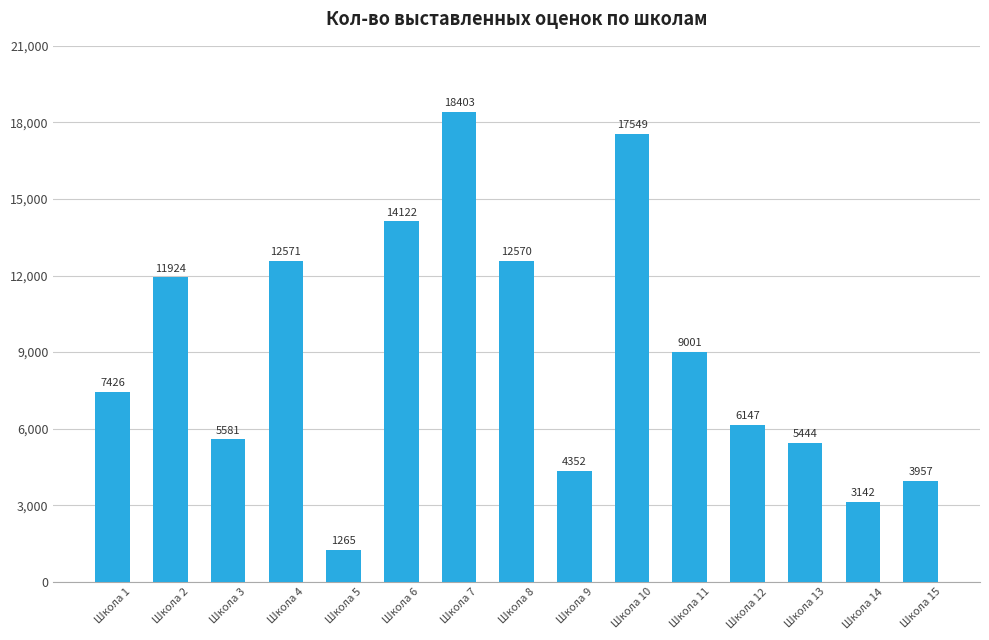

What is the sum of all values?

133454